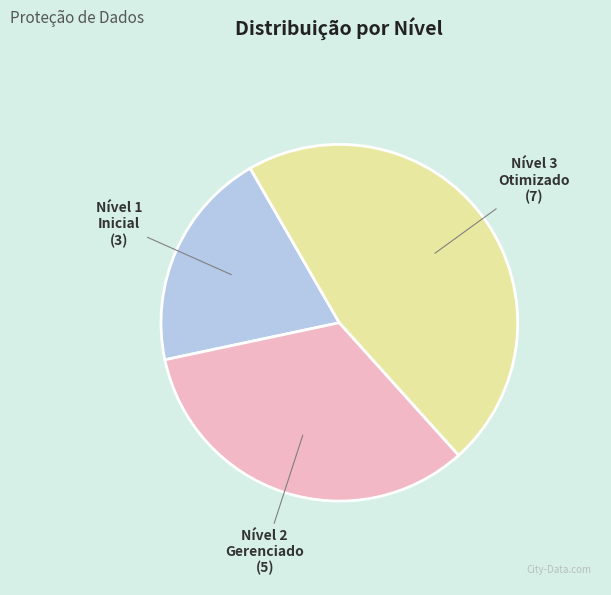

Is there any slice that represents more than half of the pie?

No